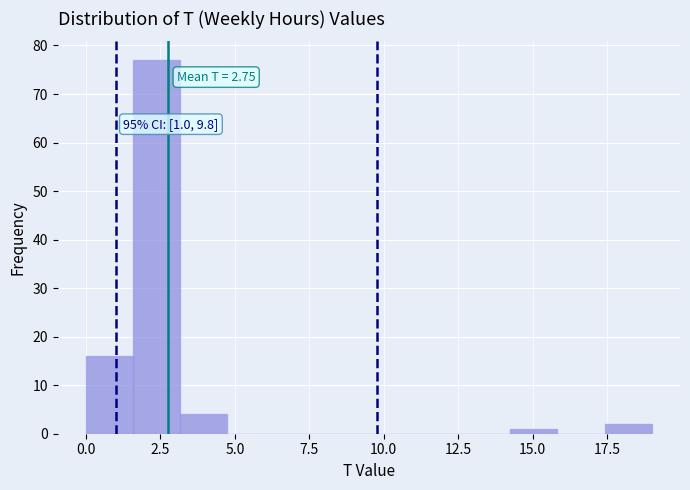

Read against the x-axis, roughly where is the centre of the tallest bar?

2.5